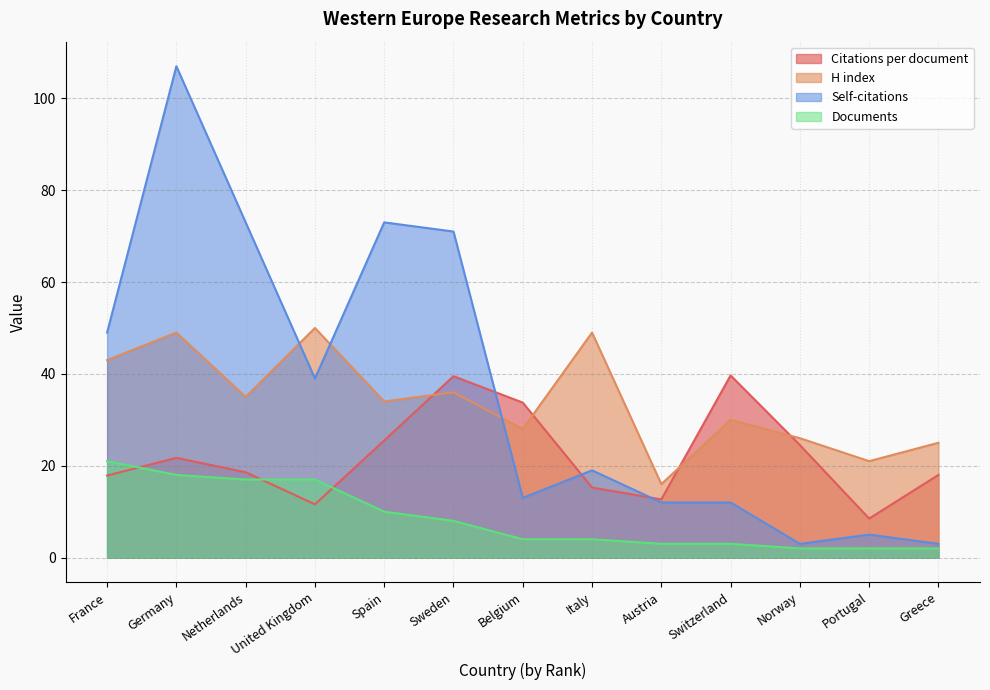

What is the difference between the maximum and minimum values in the H index series?

34.0